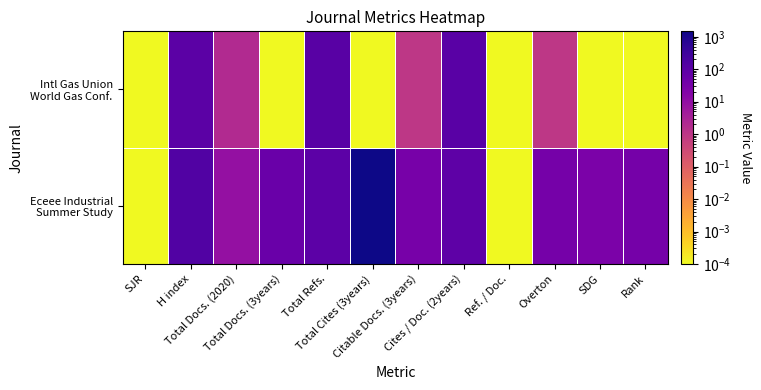

At Cites / Doc. (2years), list the series in order from smallest to largest.

Eceee Industrial Summer Study, Intl Gas Union World Gas Conf.